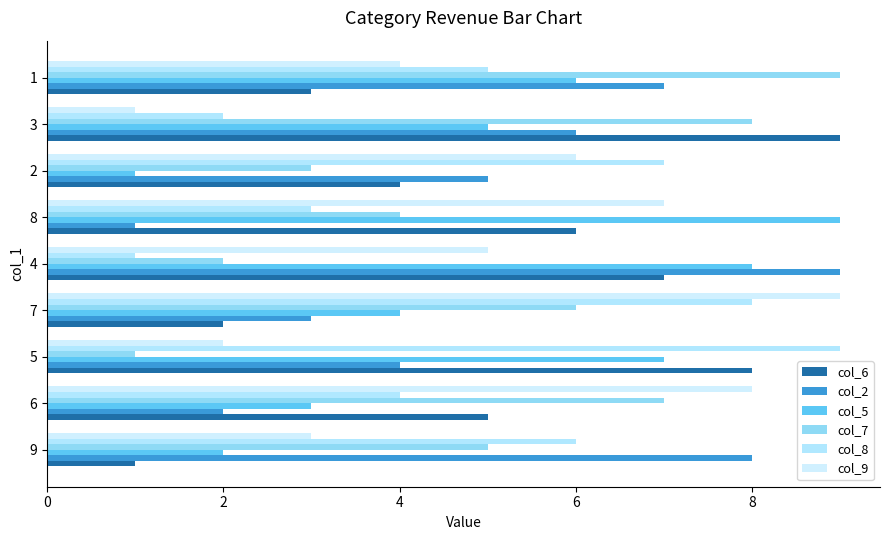

How many col_6 values are between 3 and 7?

5